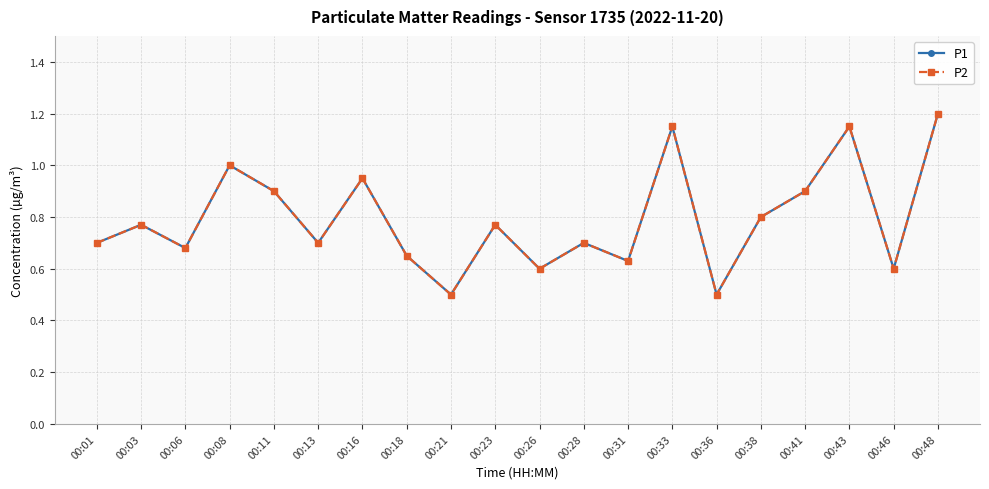

Is it true that P2 equals 0.3 at 00:31?

False